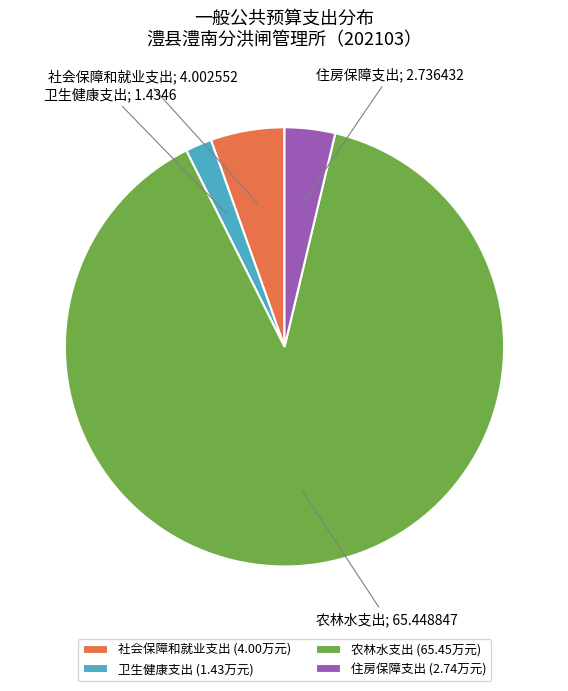

Between 卫生健康支出 (1.43万元) and 住房保障支出 (2.74万元), which is larger?

住房保障支出 (2.74万元)